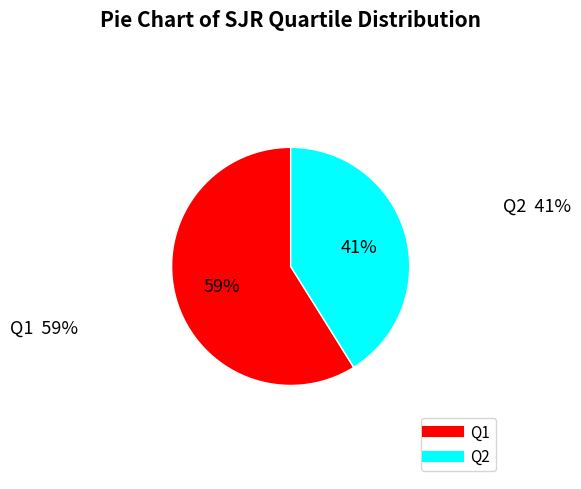

Which slice represents more than half of the pie?

Q1